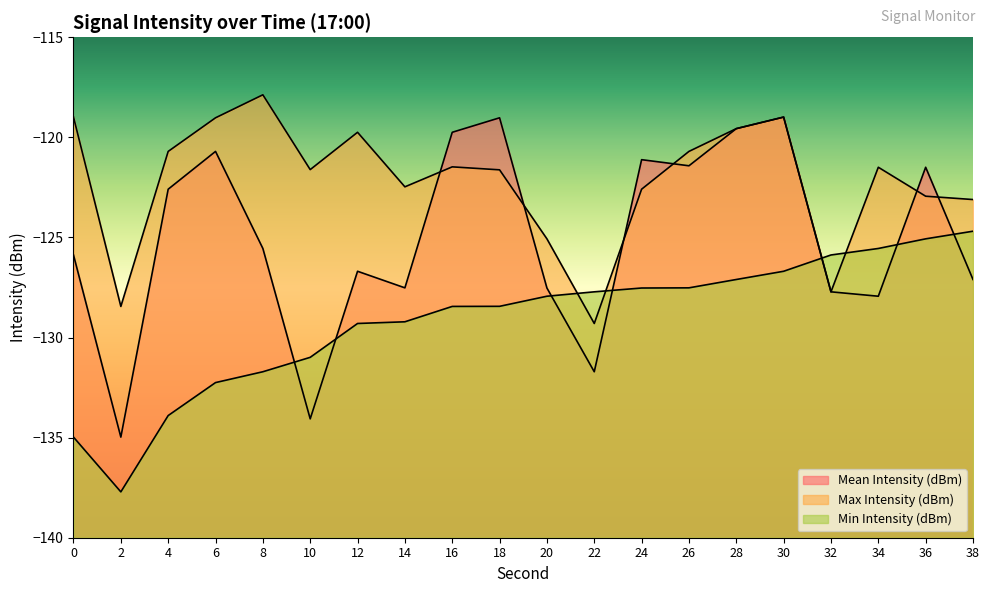

What is the maximum value shown in the chart?

-117.9